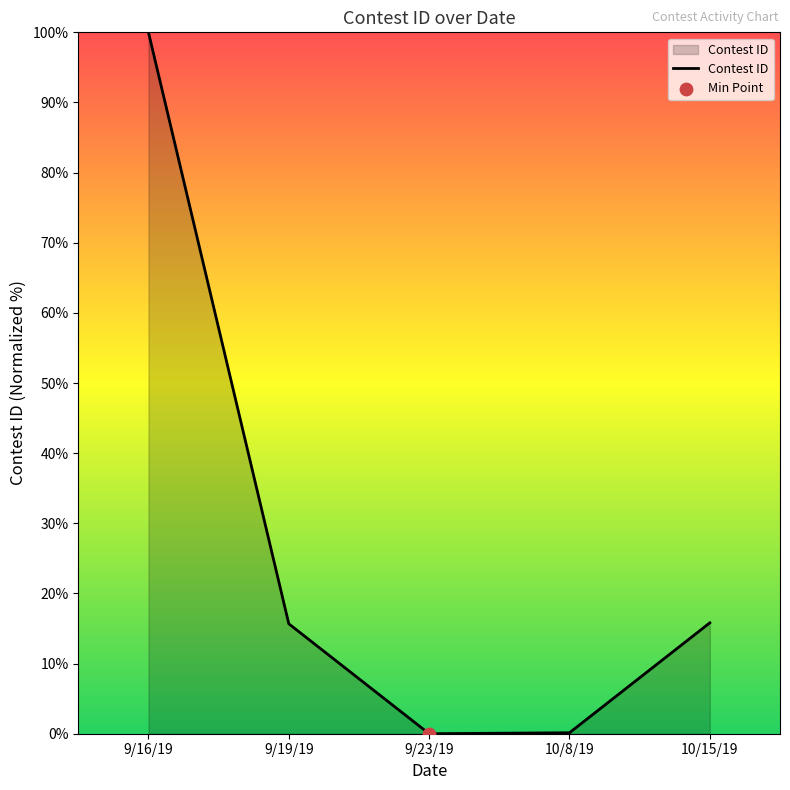

Between 9/16/19 and 10/8/19, which is larger?

9/16/19